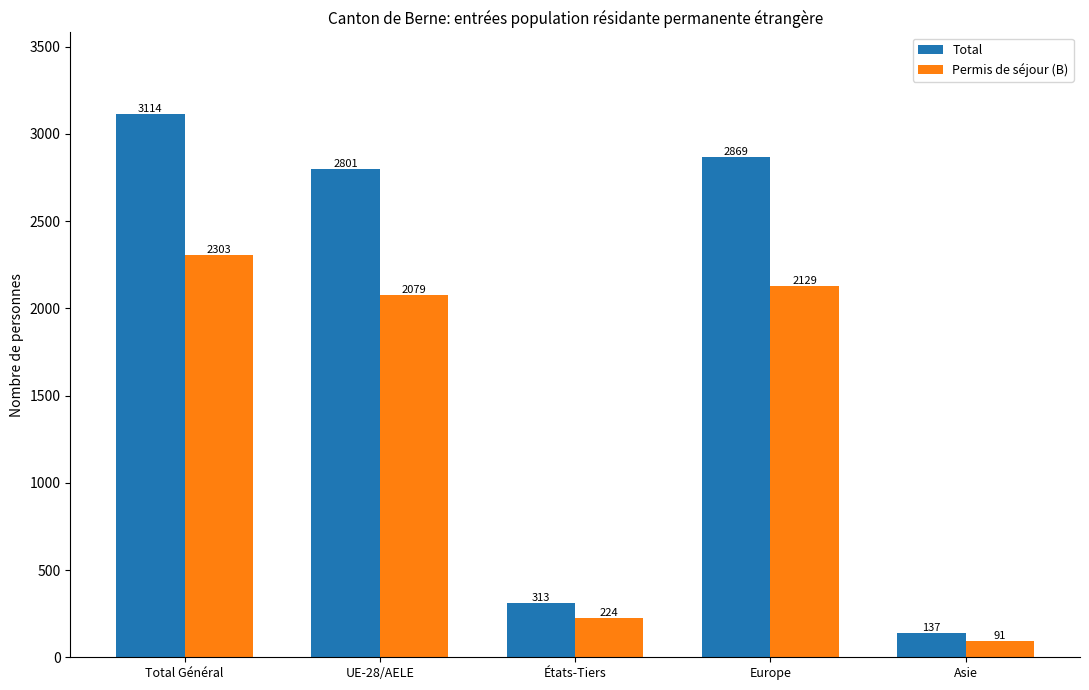

List the series in order of their peak value, highest first.

Total, Permis de séjour (B)